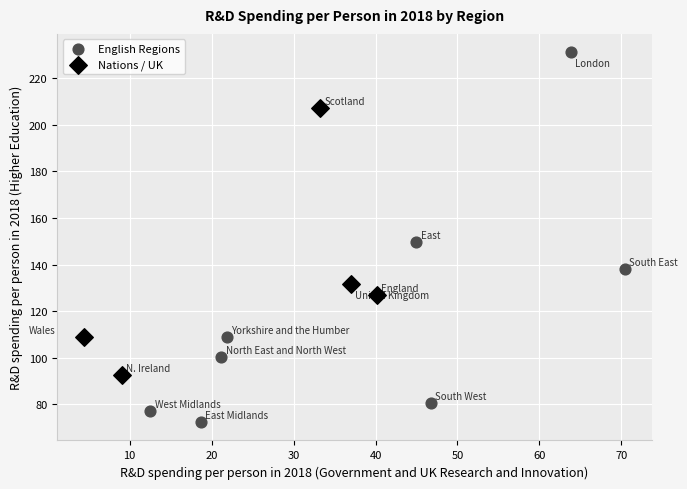

Which series reaches the minimum Y coordinate?

English Regions